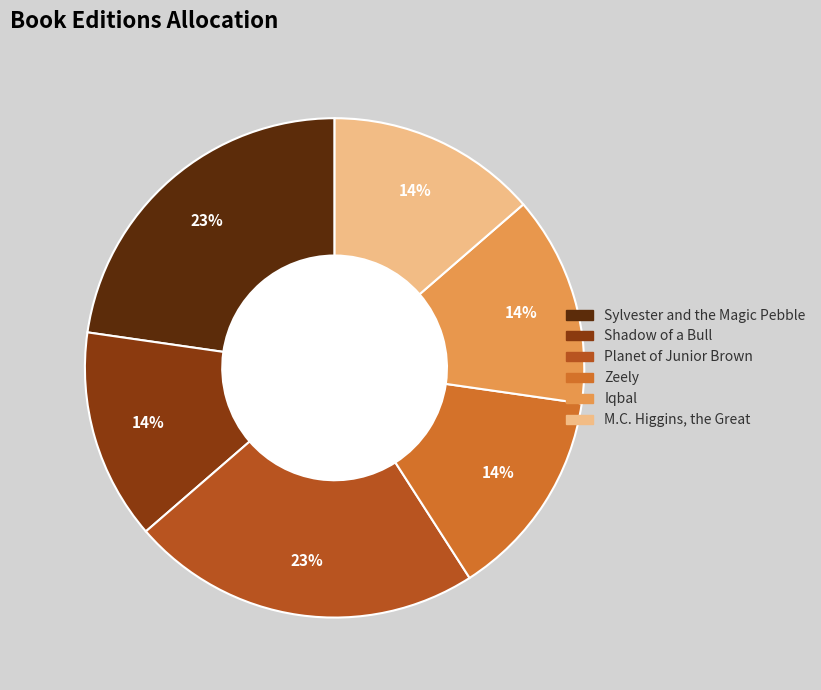

Between Zeely and Planet of Junior Brown, which is larger?

Planet of Junior Brown